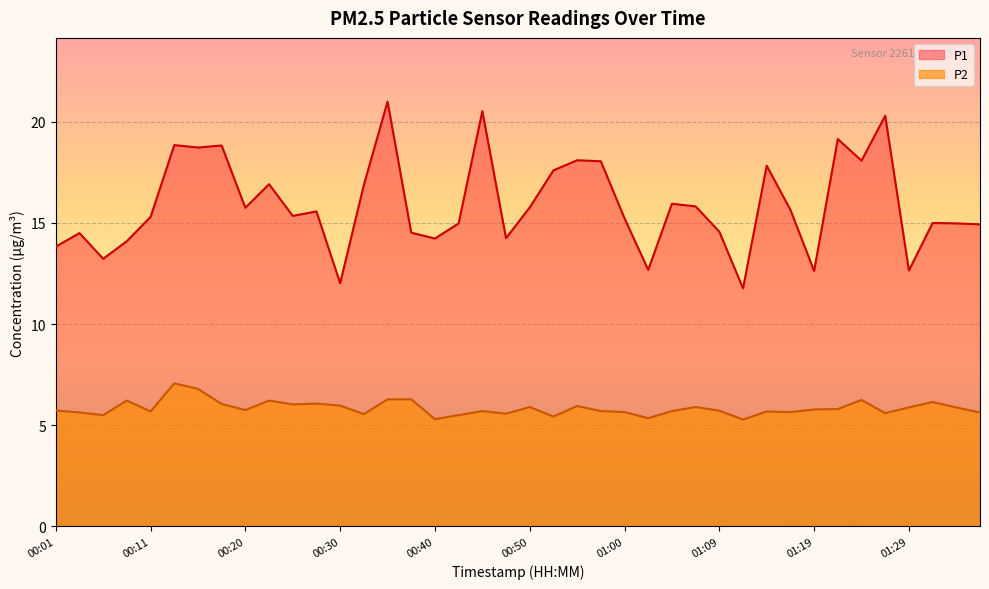

Which series has the largest total across all categories?

P1